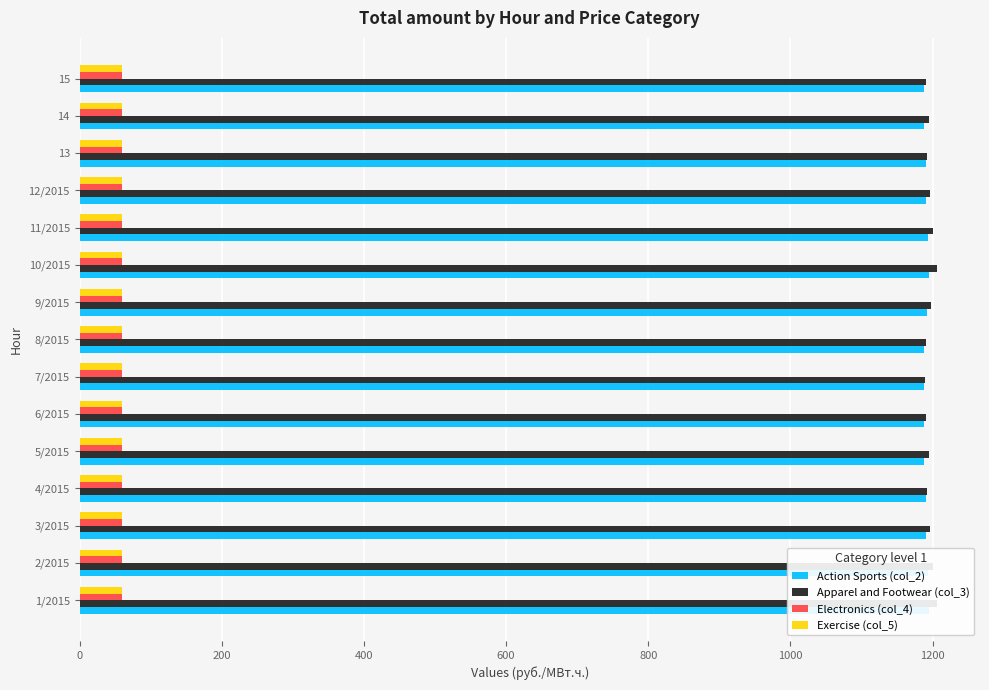

Rank the series by their maximum value, from lowest to highest.

Electronics (col_4), Exercise (col_5), Action Sports (col_2), Apparel and Footwear (col_3)